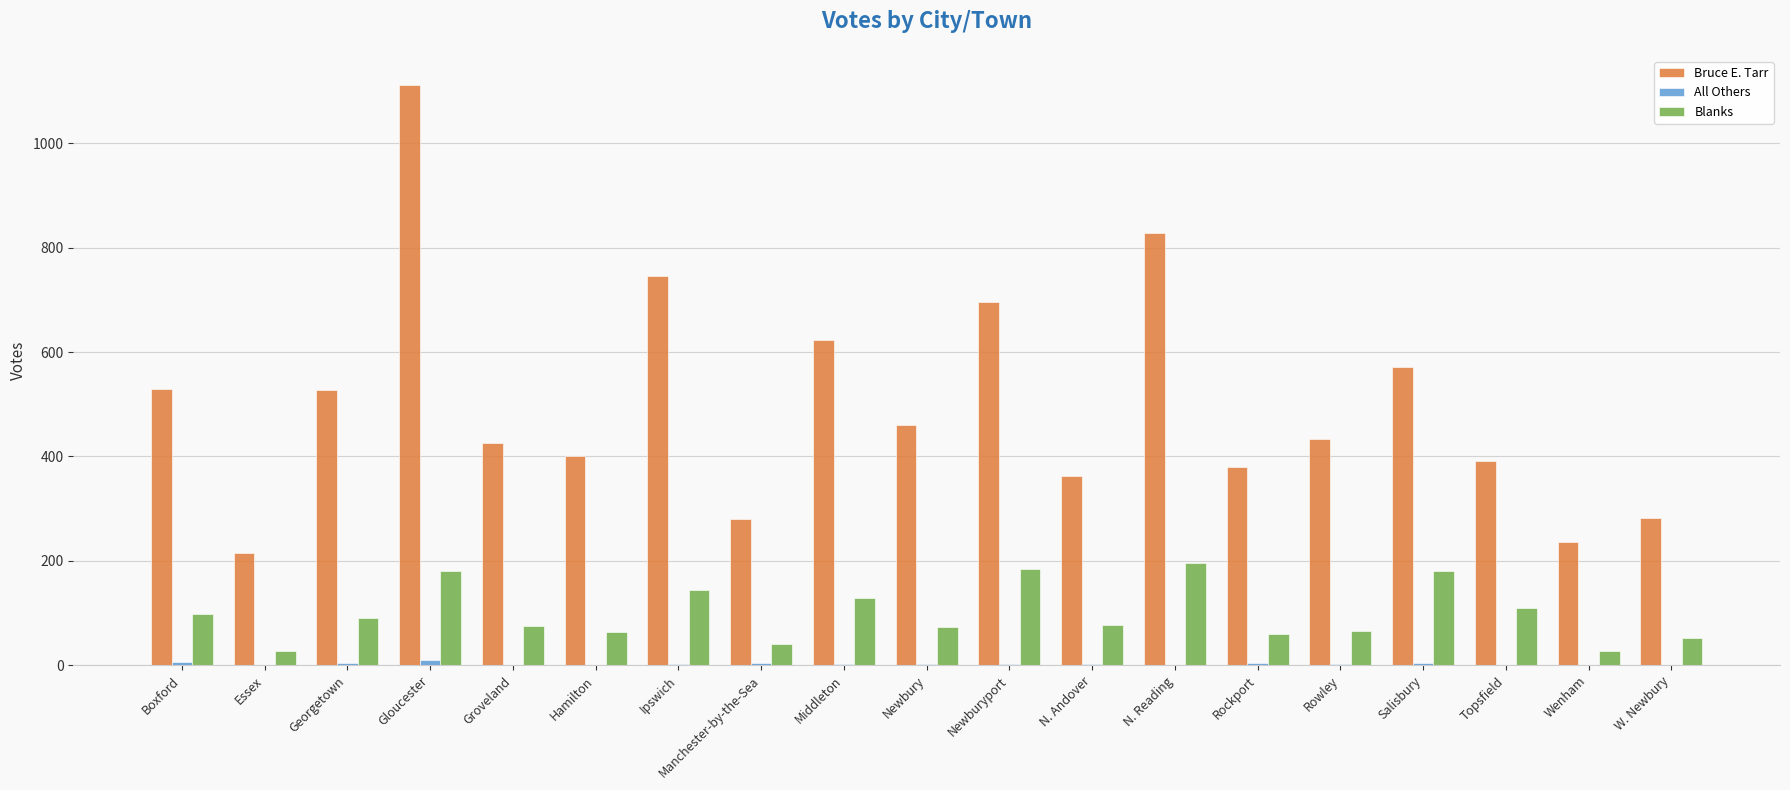

At which label is Bruce E. Tarr closest to 663?

Newburyport